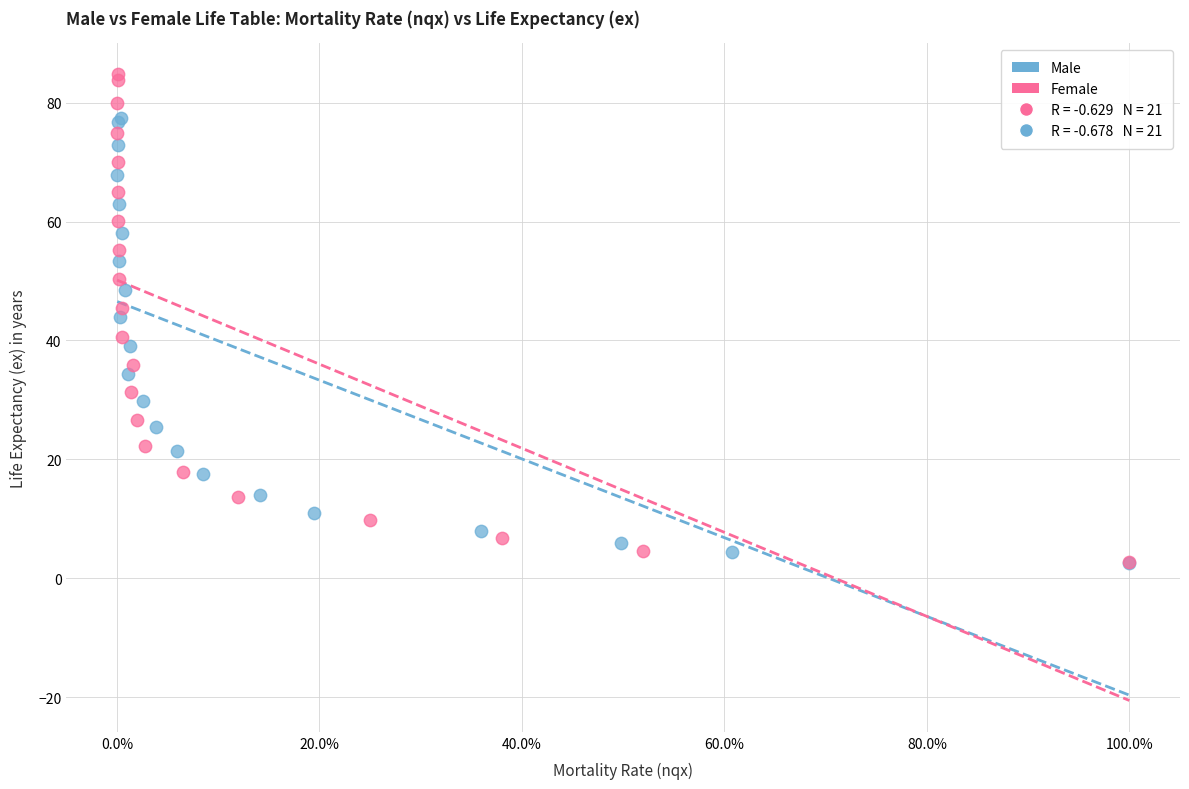

Which series reaches the maximum Y coordinate?

Female